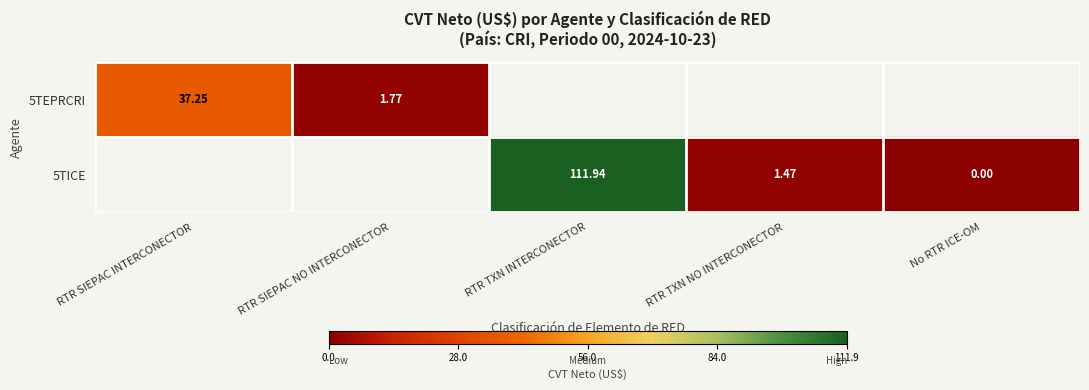

What is the difference between the maximum and second lowest values in the 5TICE series?

110.5